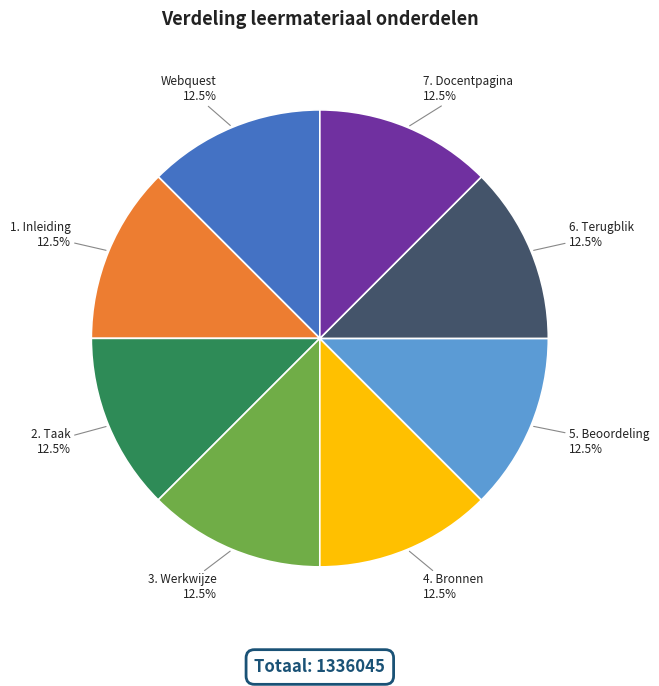

How many slices are in this pie chart?

8